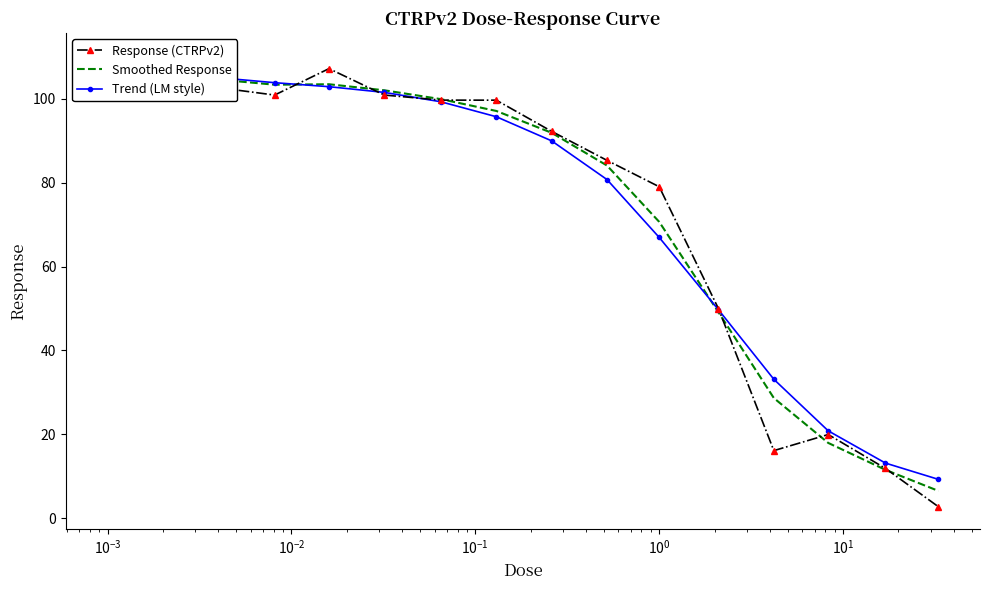

How many data points in Response (CTRPv2) are less than 99?

8